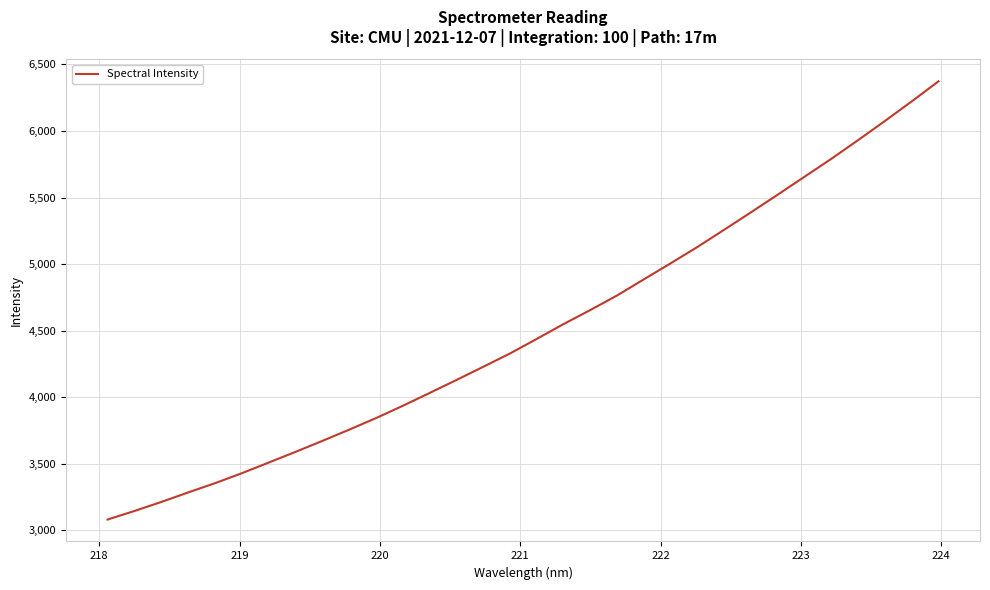

What is the greatest value displayed?

6372.3